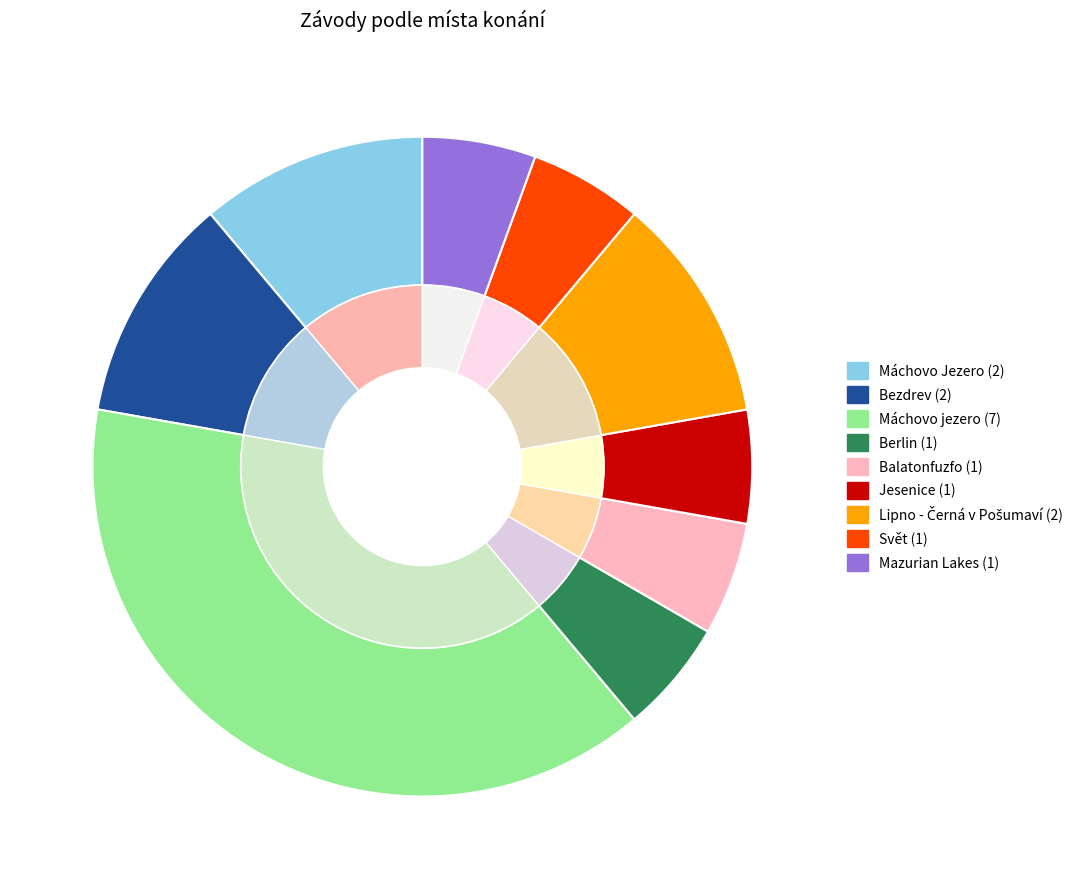

How many slices are in this pie chart?

9